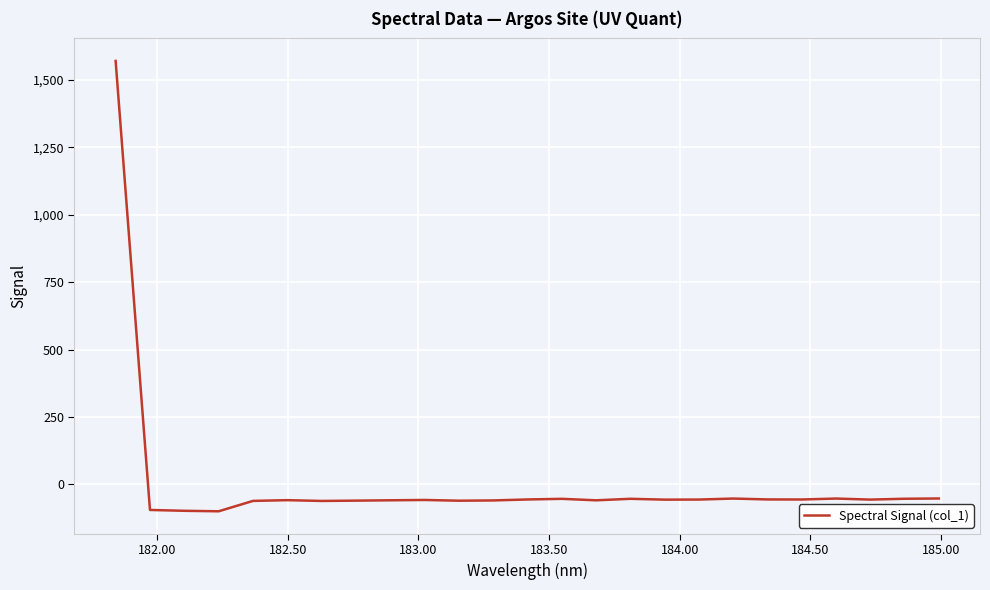

What is the difference between the maximum and minimum values?

1669.3